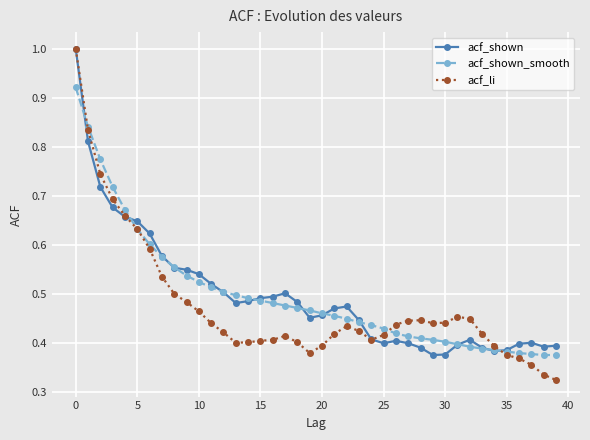

What is the maximum value for acf_shown?

1.0